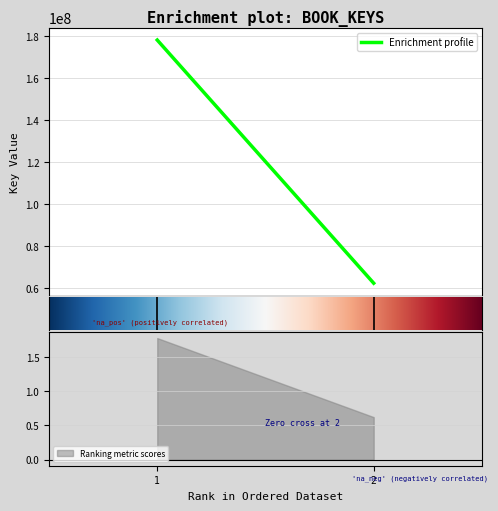

Is it true that the value at 1 is 302118852?

False